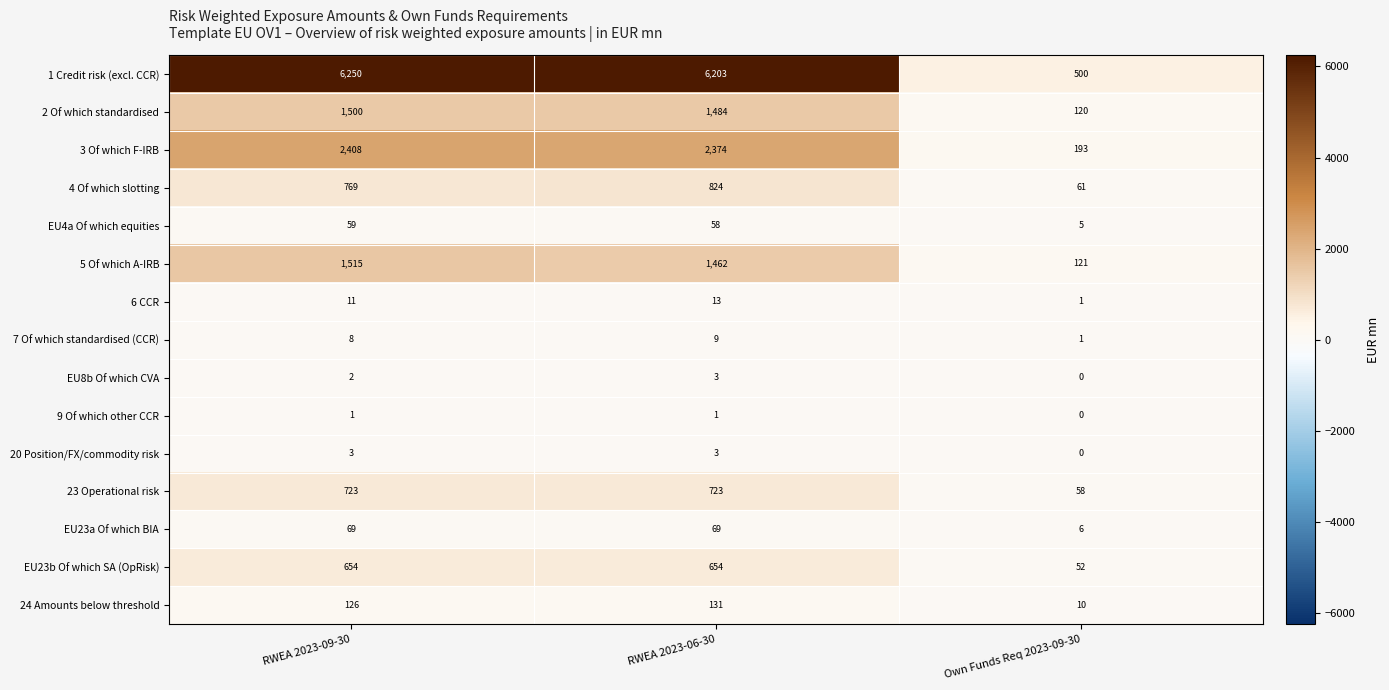

Which label corresponds to the largest value in the chart?

RWEA 2023-09-30